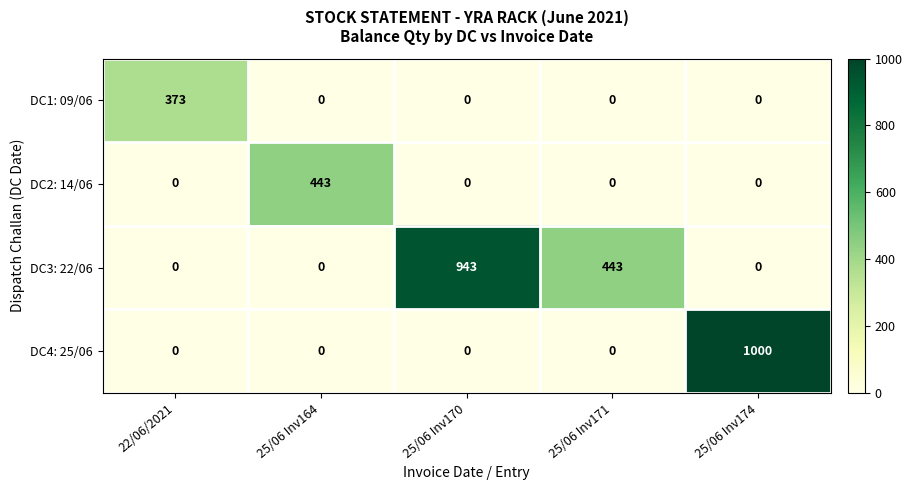

Rank the series by their maximum value, from lowest to highest.

DC1: 09/06, DC2: 14/06, DC3: 22/06, DC4: 25/06